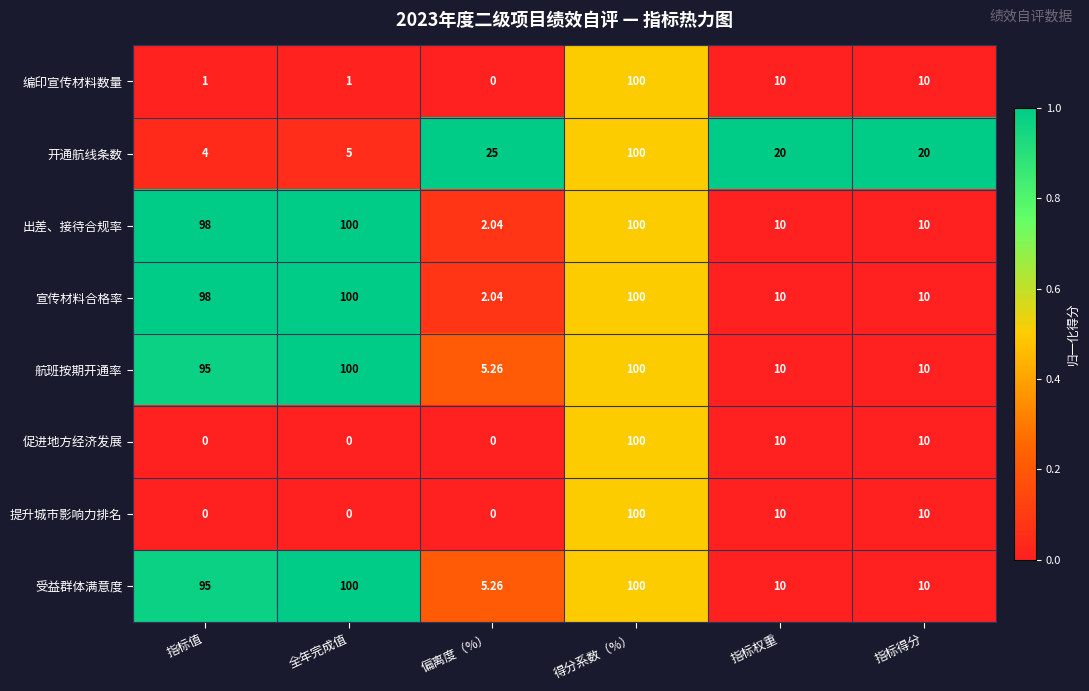

At which label is 开通航线条数 closest to 52?

偏离度（%）